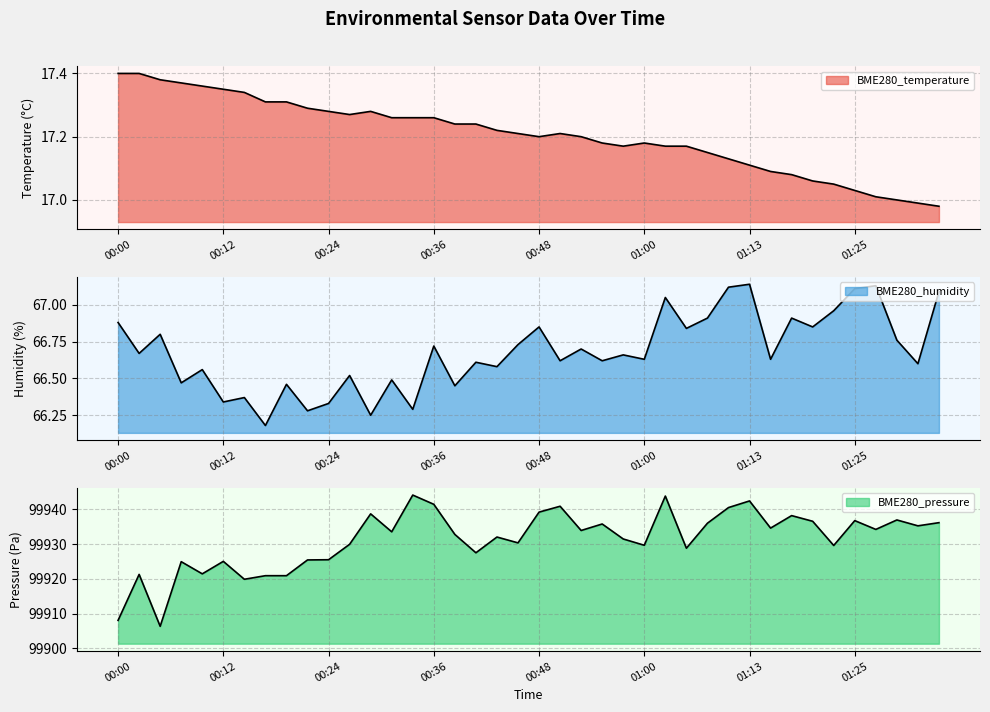

True or false: BME280_pressure and BME280_humidity intersect in this chart.

False